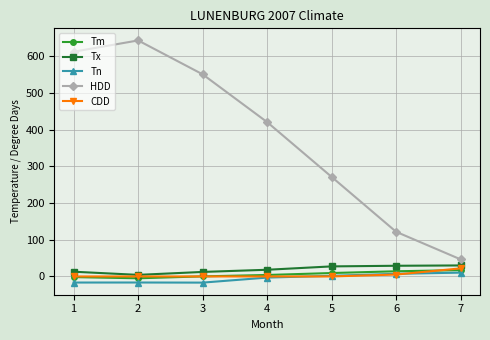

Is the value of Tm at 3 greater than the value of Tn at 2?

Yes